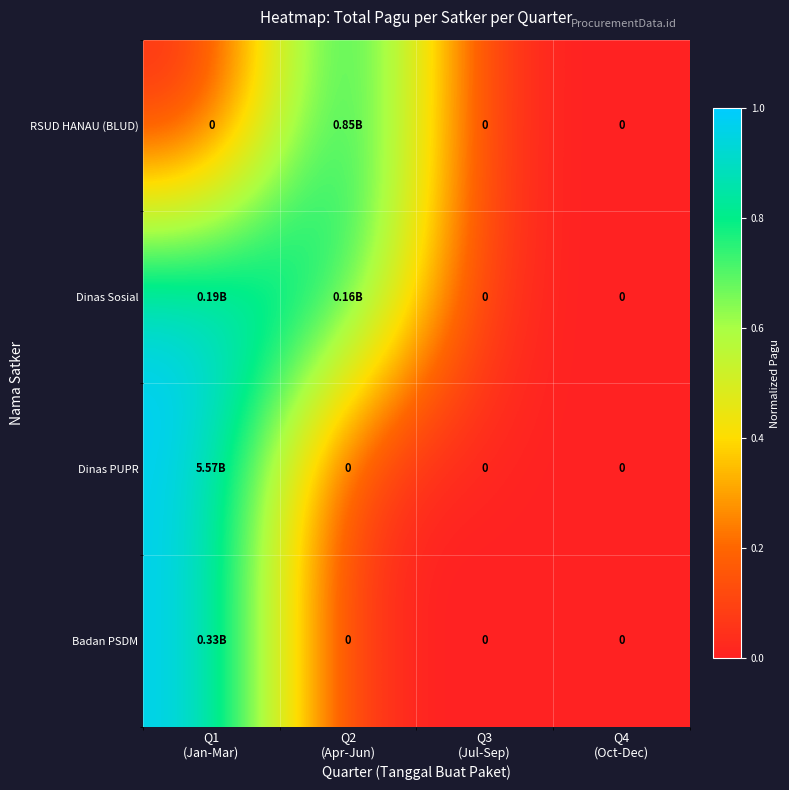

What is the average value of the RSUD HANAU (BLUD) series?

0.2